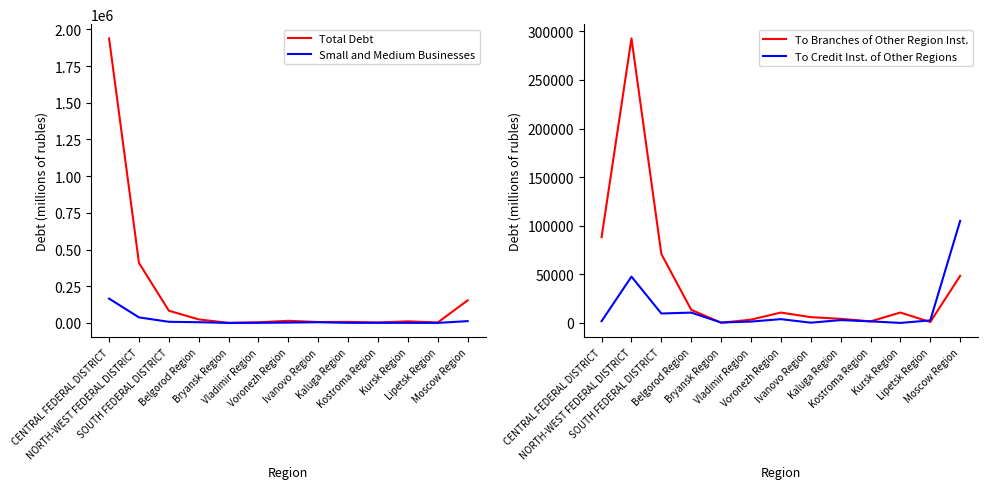

What is the label of the 7th point from the left?

Voronezh Region